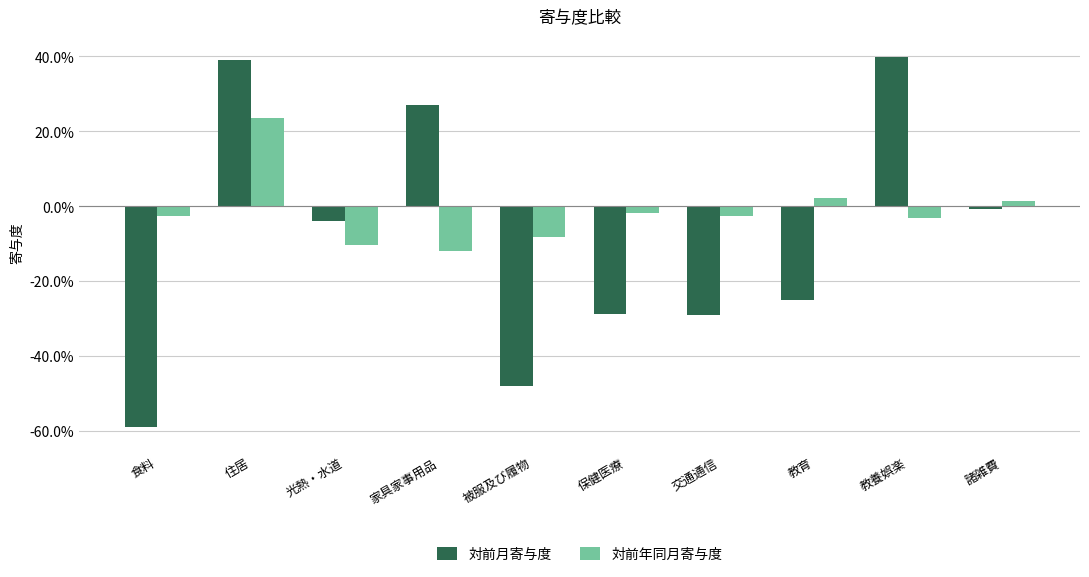

At 教育, list the series in order from largest to smallest.

対前年同月寄与度, 対前月寄与度